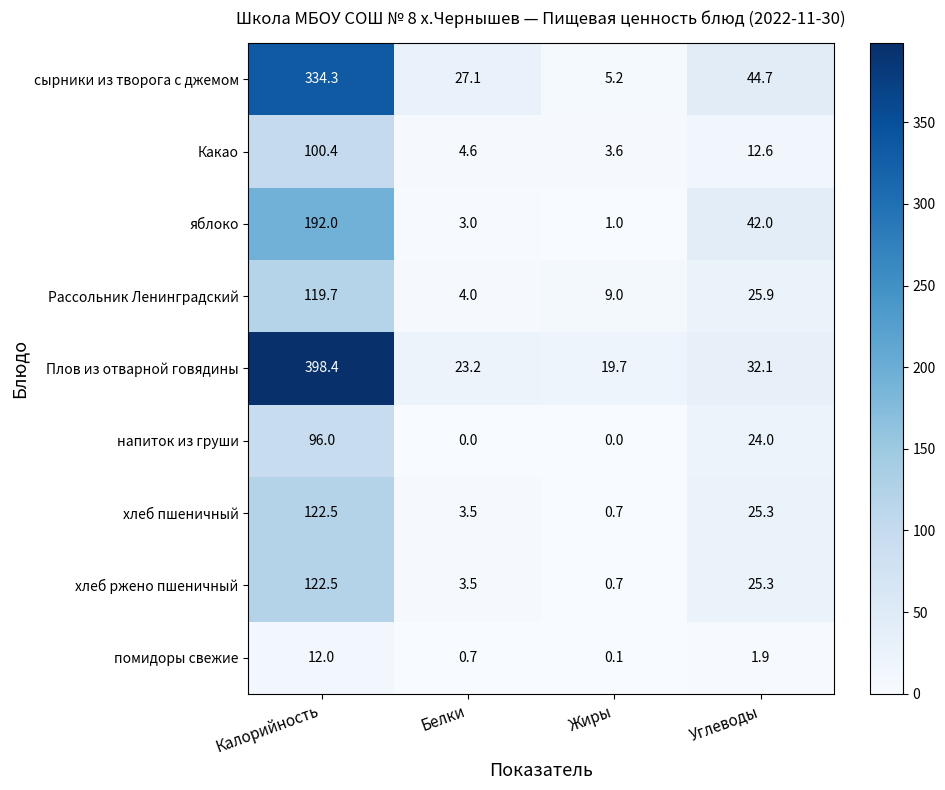

List the labels in order of Плов из отварной говядины value, largest first.

Калорийность, Углеводы, Белки, Жиры